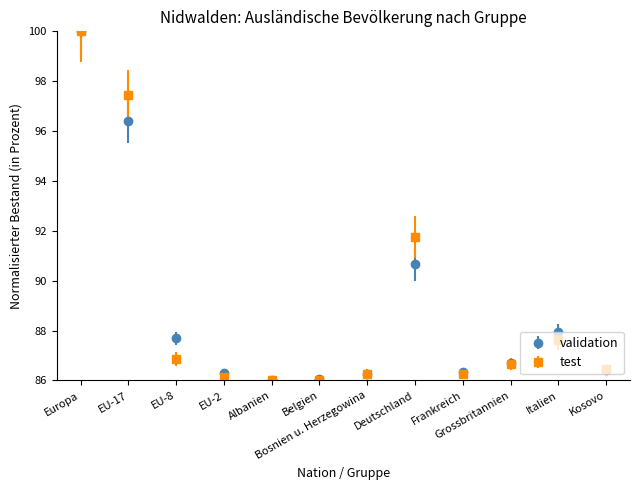

Which series changed the most between EU-2 and Deutschland?

test